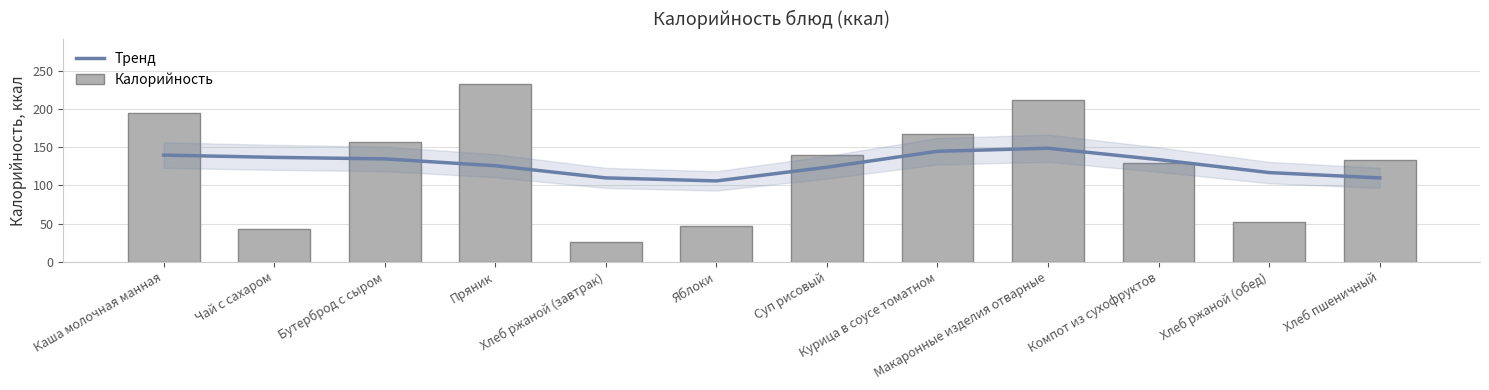

What is the label of the 9th bar from the left?

Макаронные изделия отварные